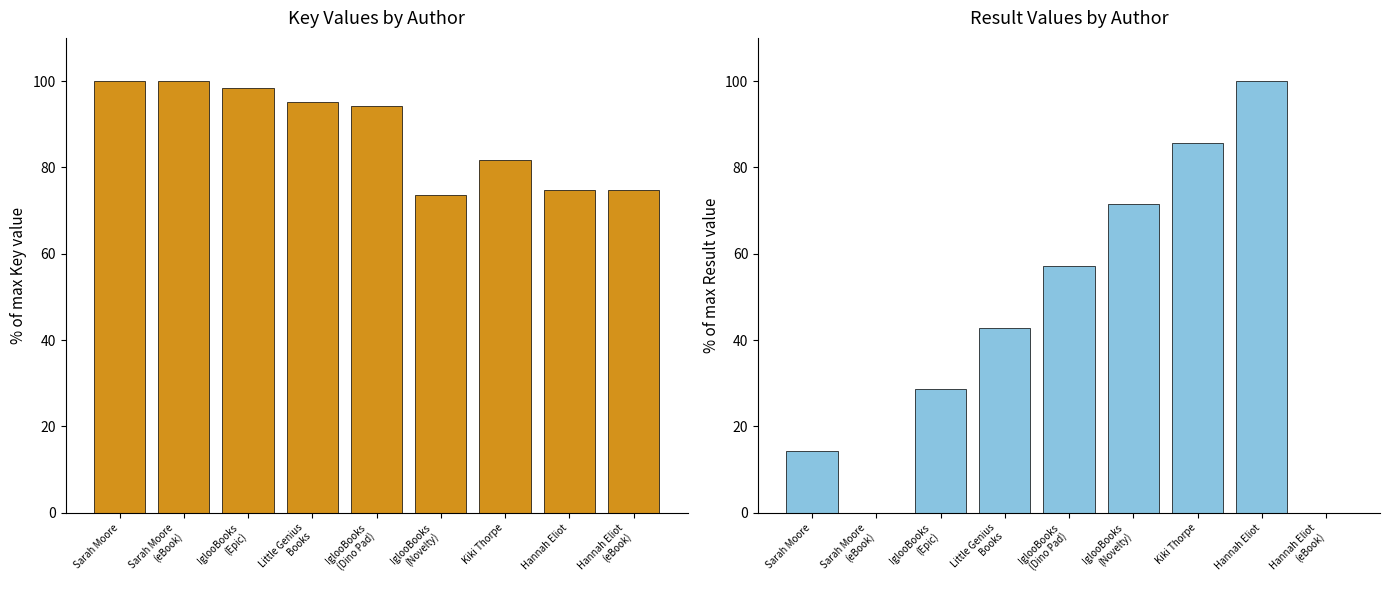

How many bars are there in total?

18